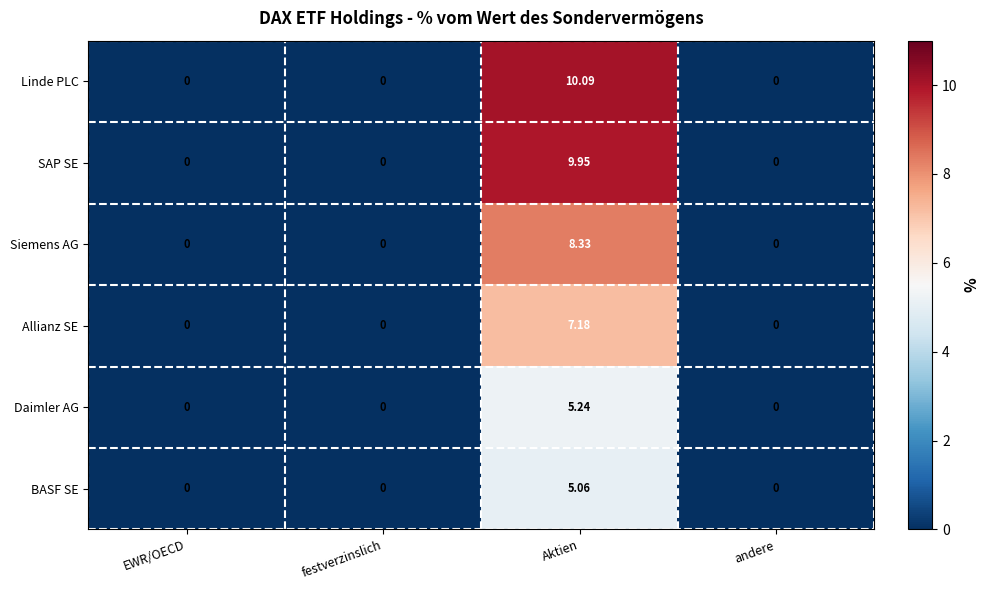

At how many categories does at least one series exceed 7?

1